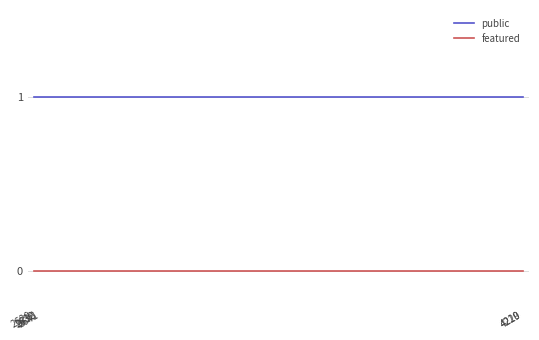

How many categories are shown in the chart?

6